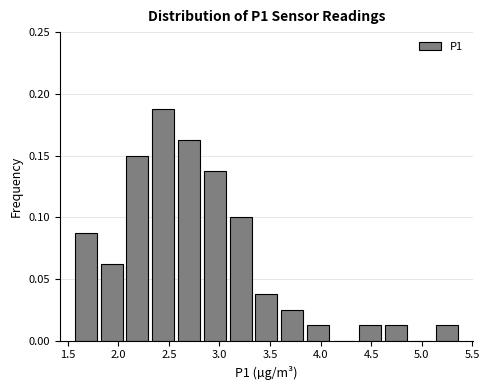

What is the height of the bar covering 1.80 to 2.05 on the x-axis? Neither the bar edges nor the heights are printed on the chart, so give them approximately, as read against the axes.

0.065